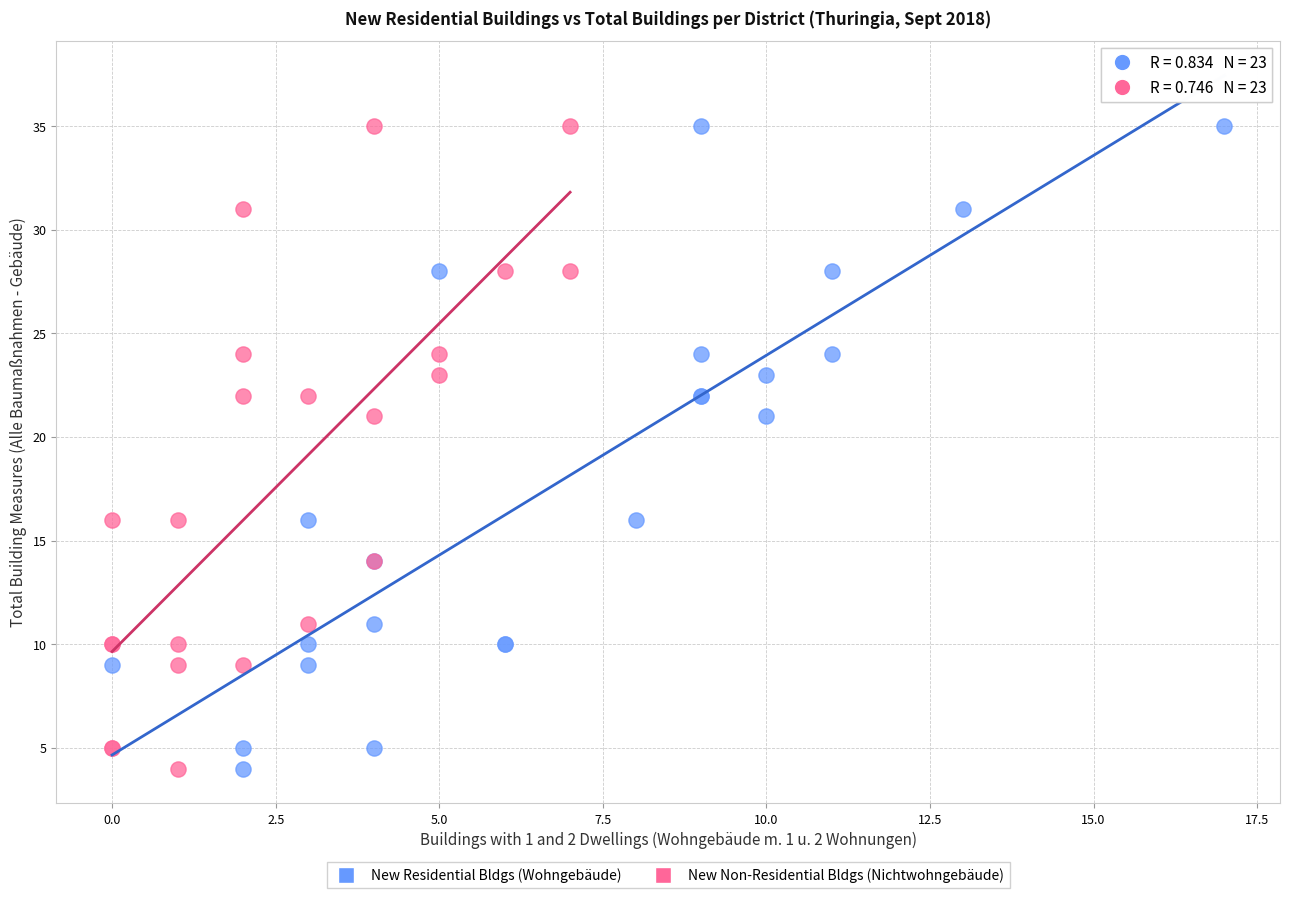

What are all the series names shown in the legend?

New Residential Bldgs (Wohngebäude), New Non-Residential Bldgs (Nichtwohngebäude)